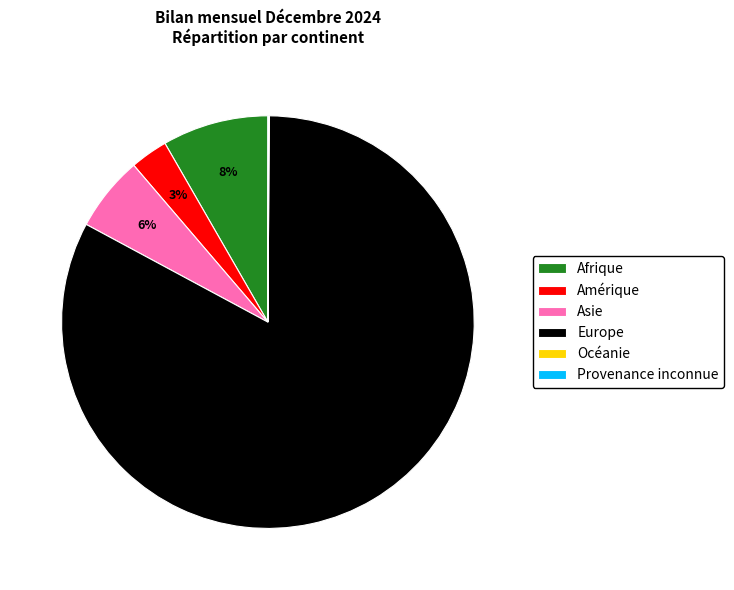

To the nearest percent, what is the average slice percentage?

17%